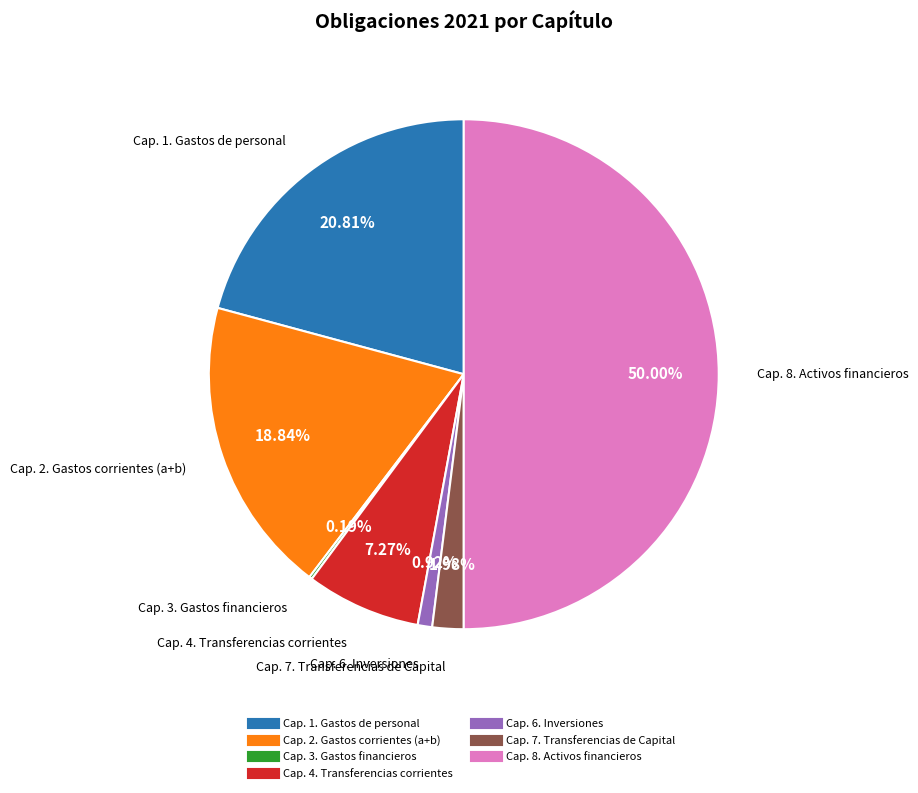

Is the sum of Cap. 6. Inversiones and Cap. 1. Gastos de personal greater than half?

No